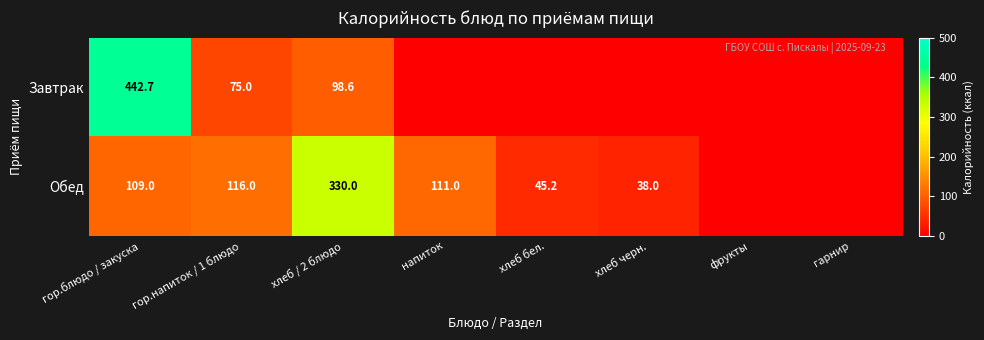

Is the value of Обед at хлеб черн. greater than the value of Завтрак at хлеб / 2 блюдо?

No